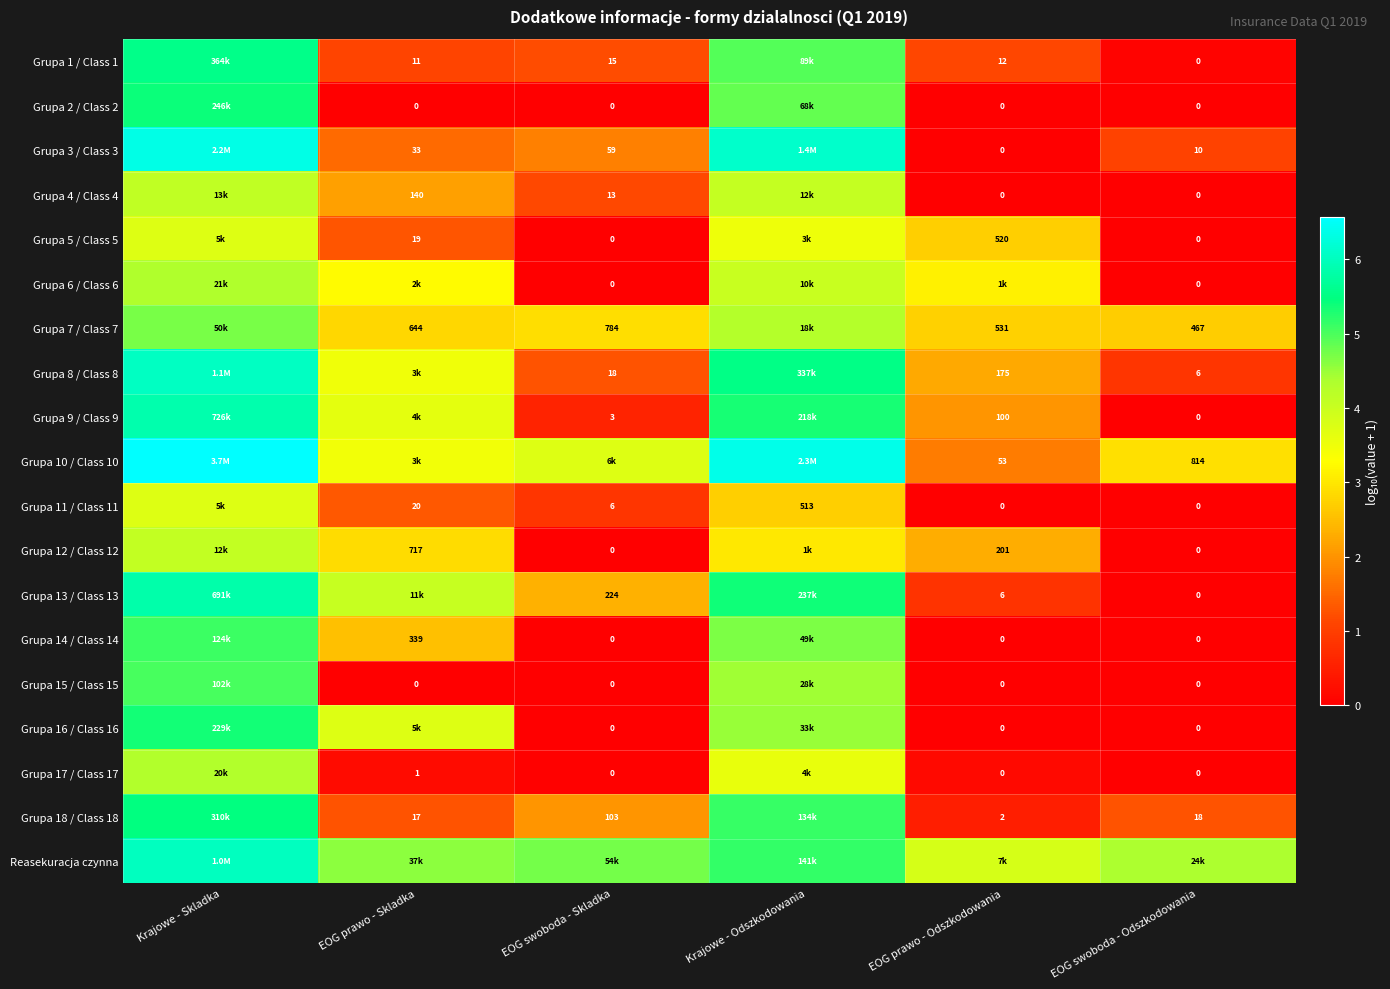

Rank the categories by Grupa 16 / Class 16 value from highest to lowest.

Krajowe - Skladka, Krajowe - Odszkodowania, EOG prawo - Skladka, EOG swoboda - Skladka, EOG prawo - Odszkodowania, EOG swoboda - Odszkodowania